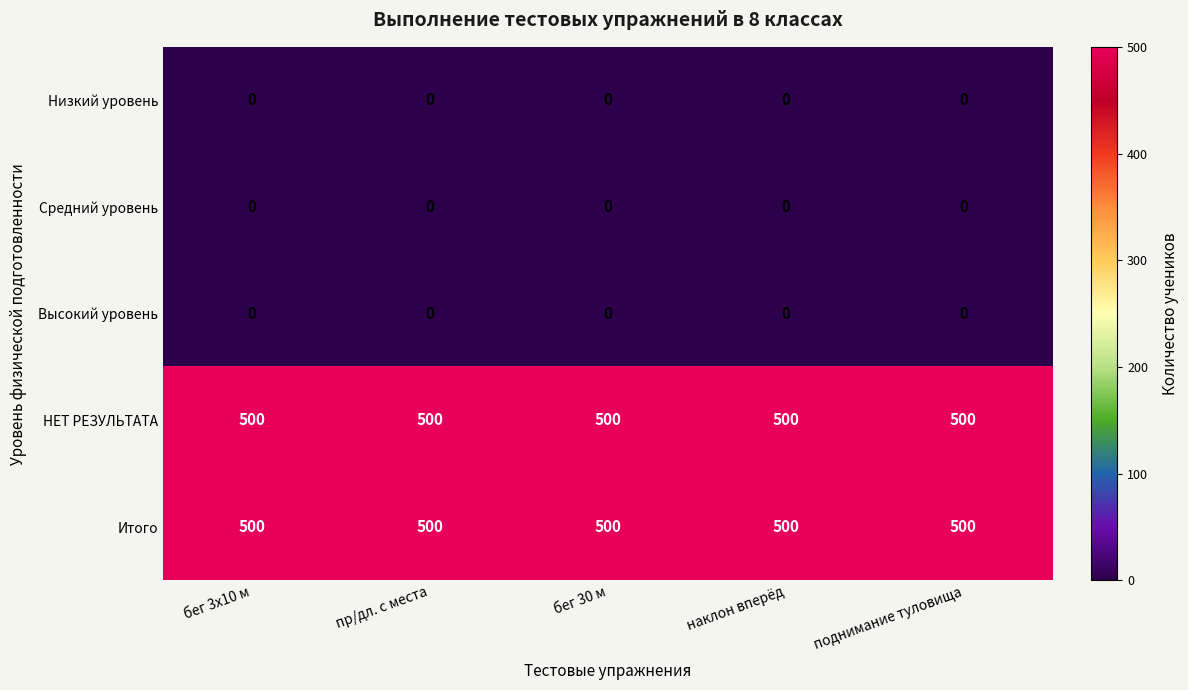

What is the difference between the highest and lowest values at поднимание туловища?

500